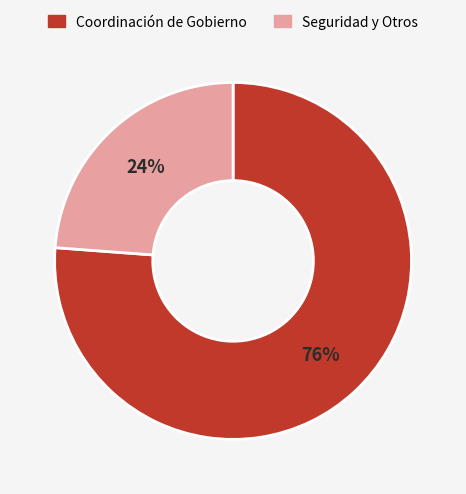

Is there a majority slice in this chart?

Yes